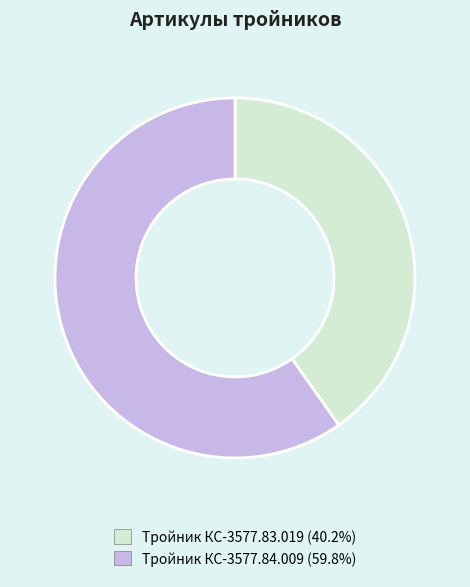

The Тройник КС-3577.84.009 slice represents 60% of the pie. True or false?

True